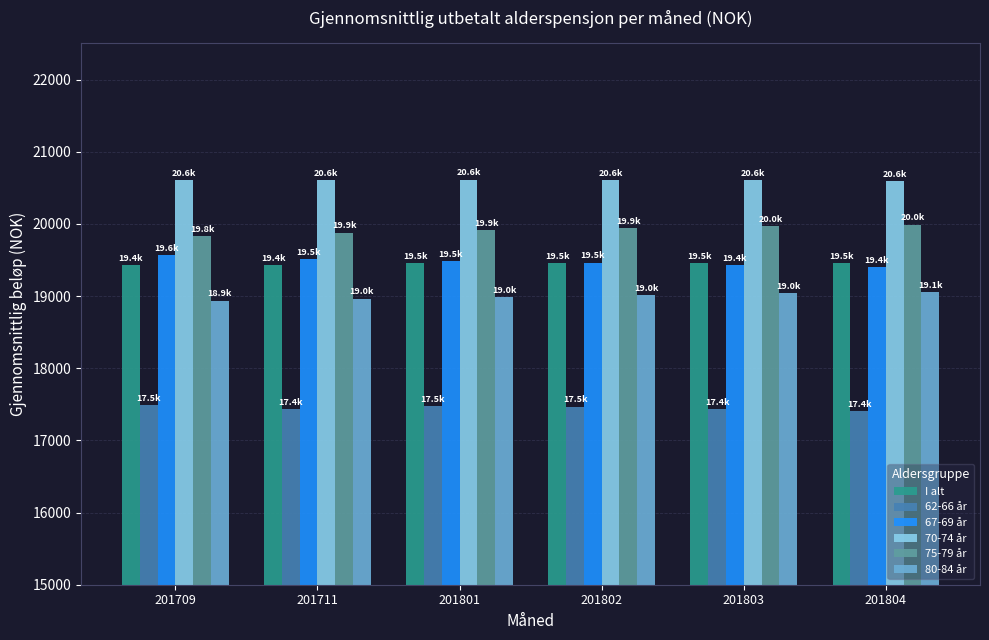

True or false: 70-74 år has a value of 20605.9 at 201711.

True